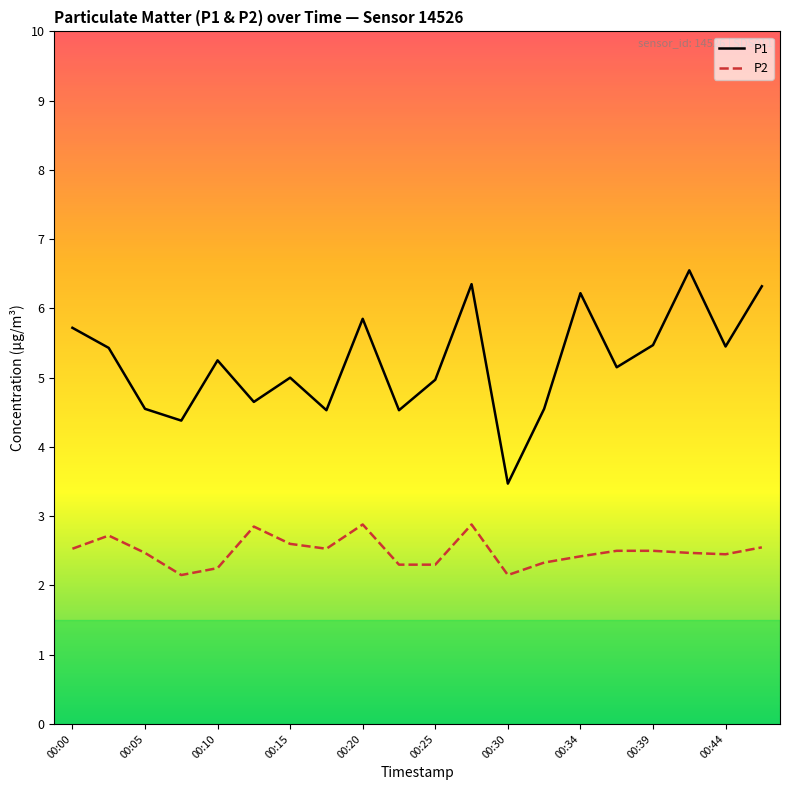

What is the sum of all P1 values?

104.4